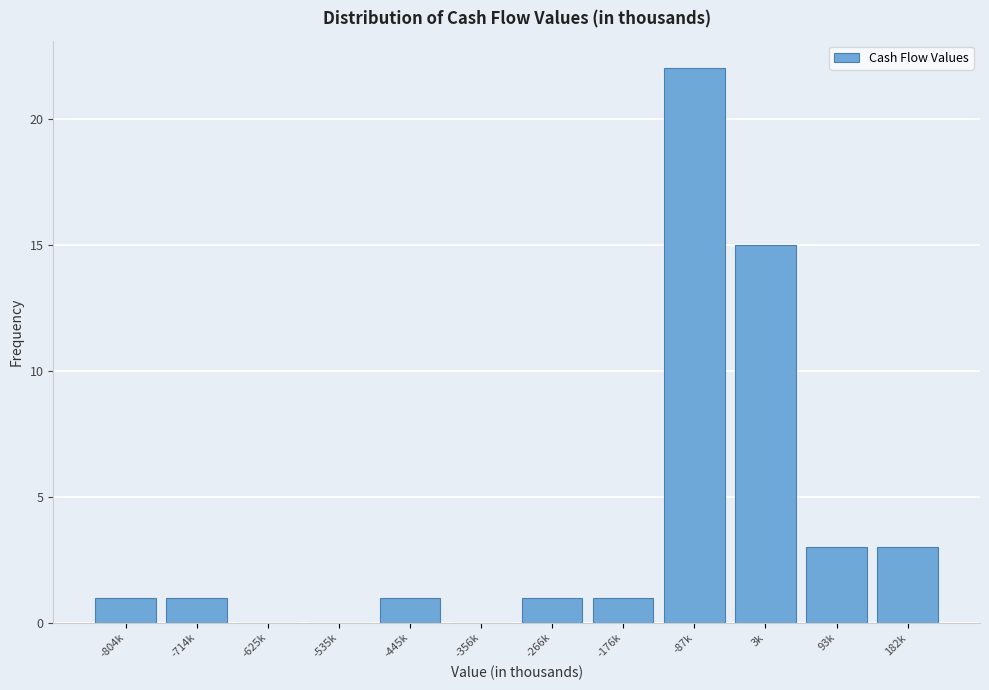

Reading right to left, transcribe all the data shown in this chart.

182k=3	93k=3	3k=15	-87k=22	-176k=1	-266k=1	-356k=0	-445k=1	-535k=0	-625k=0	-714k=1	-804k=1